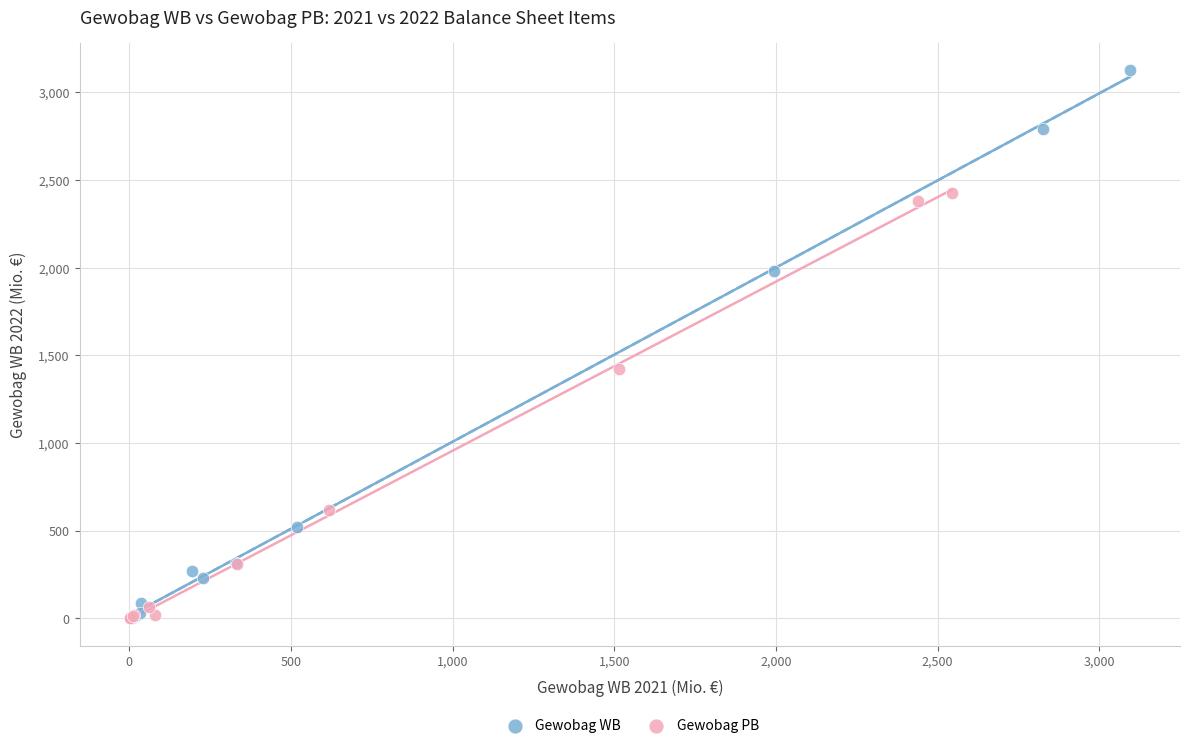

Which series contains the highest Y value?

Gewobag WB